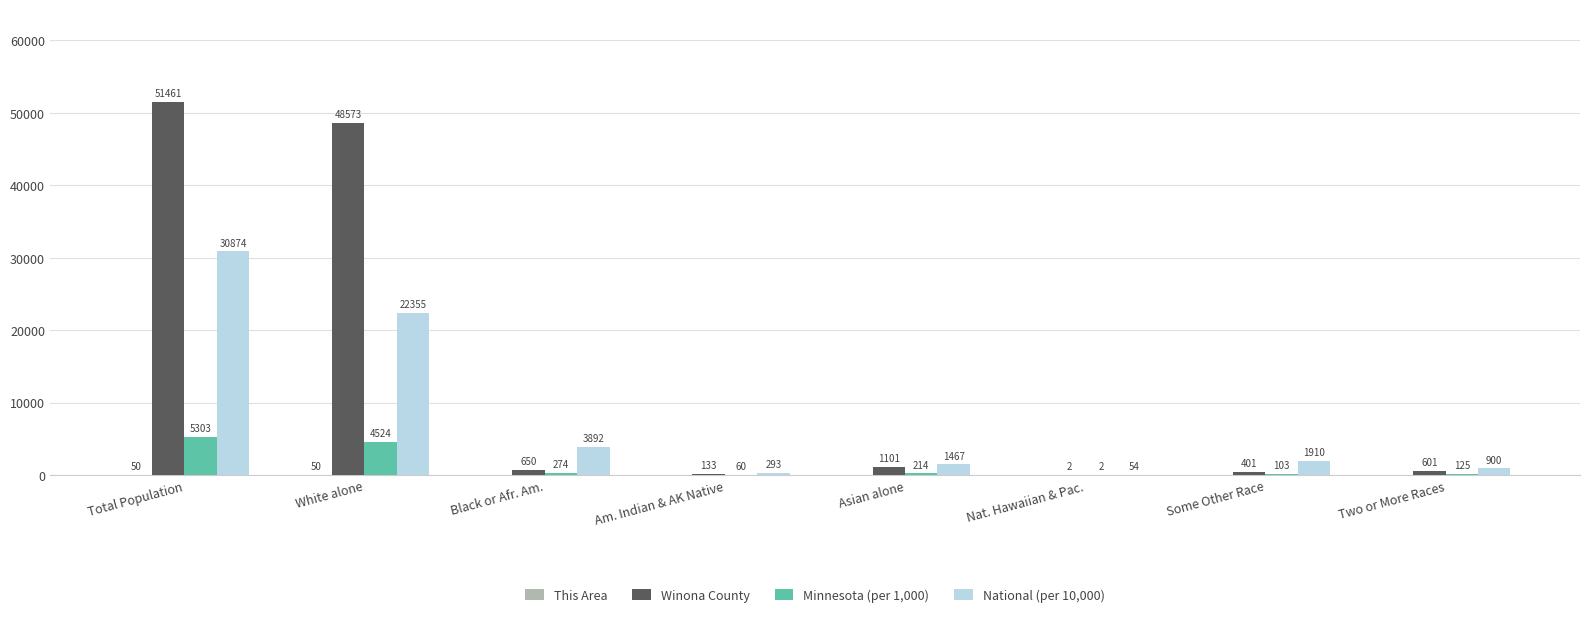

Are the bars grouped side by side (vs. stacked)?

Yes